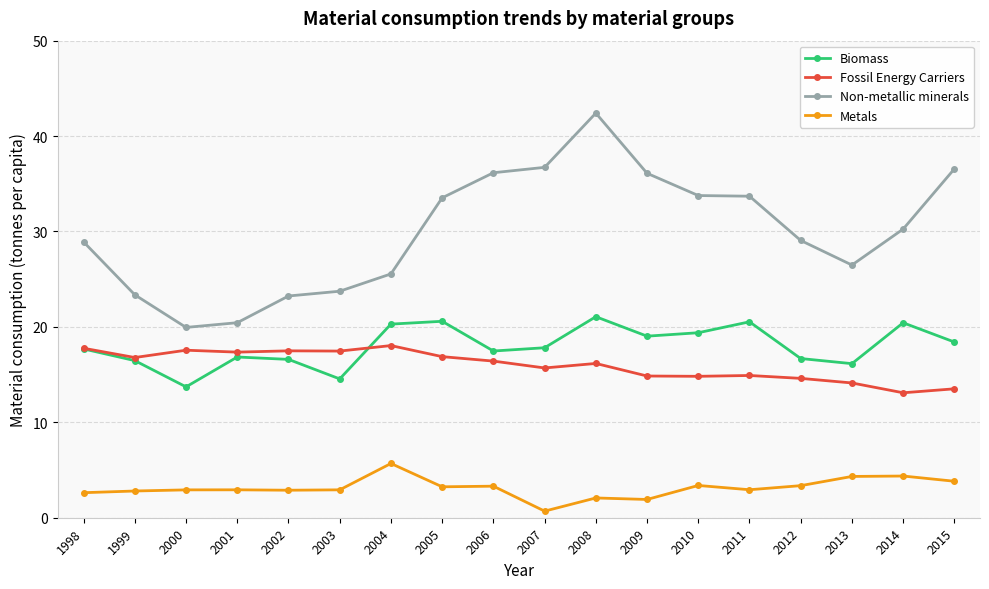

What is the maximum value shown in the chart?

42.4